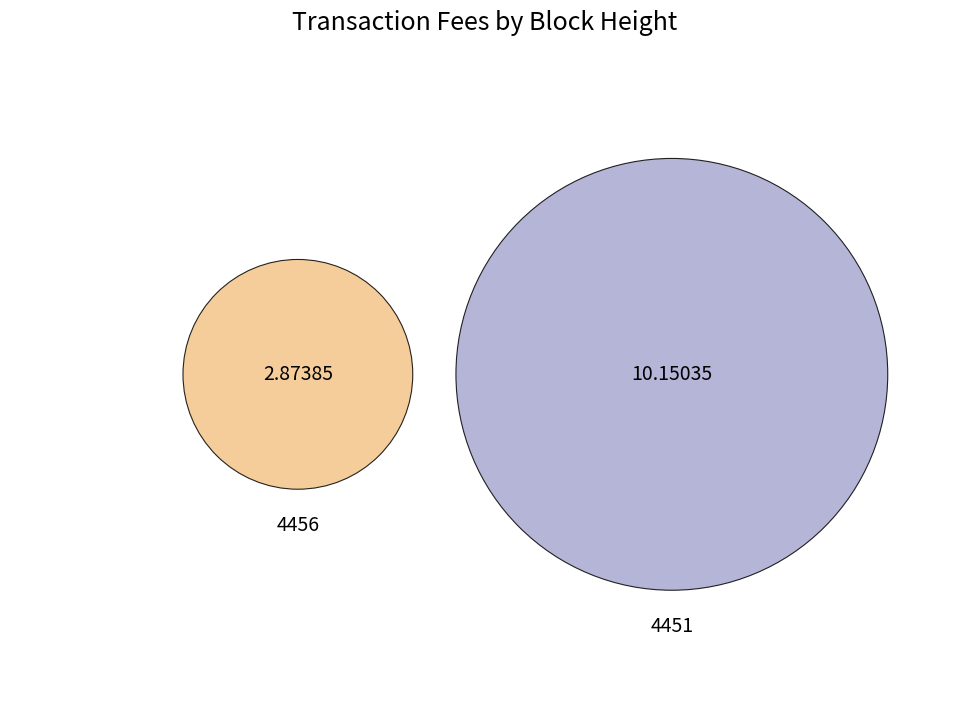

Which has a higher value, 4451 or 4456?

4451